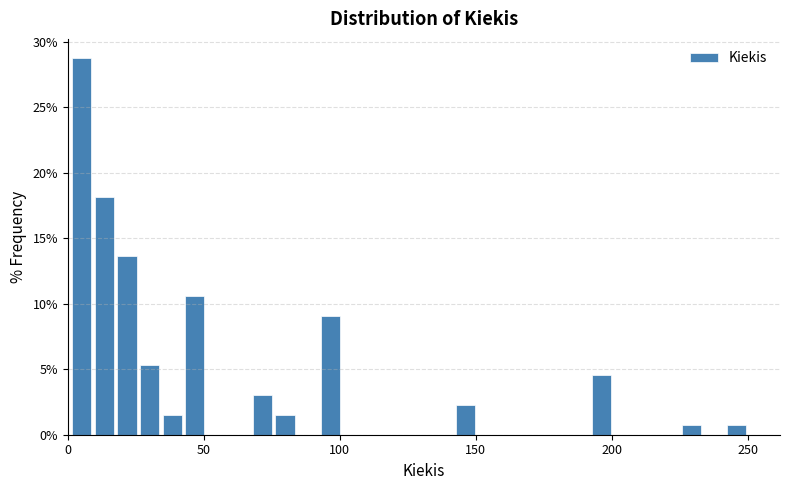

Around what value on the x-axis is the tallest bar? Give the approximate position of its centre, as read against the axis.

5